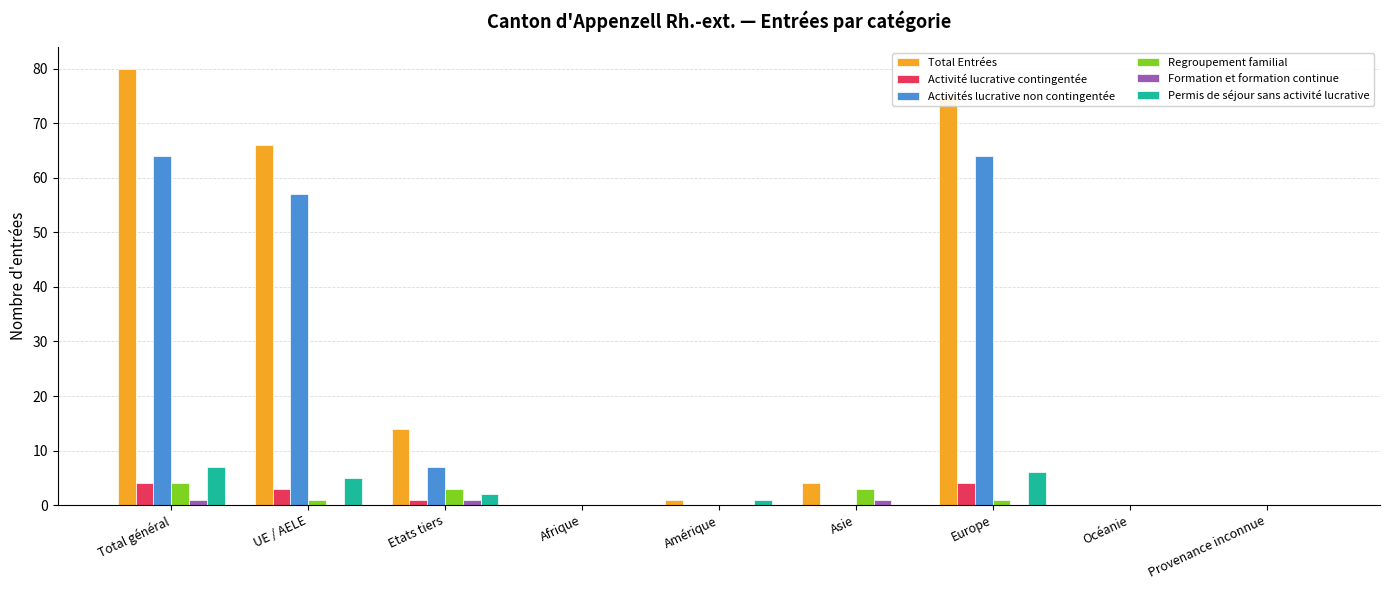

What are all the series names shown in the legend?

Total Entrées, Activité lucrative contingentée, Activités lucrative non contingentée, Regroupement familial, Formation et formation continue, Permis de séjour sans activité lucrative